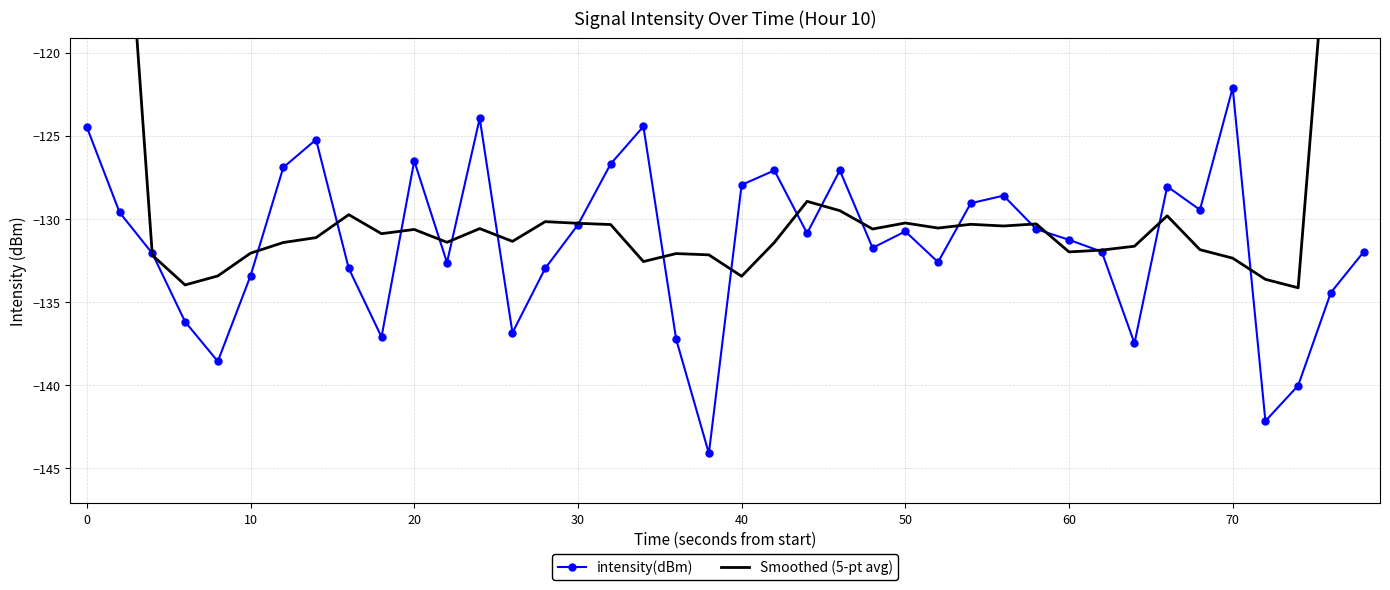

What is the lowest value of the intensity(dBm) series?

-144.1